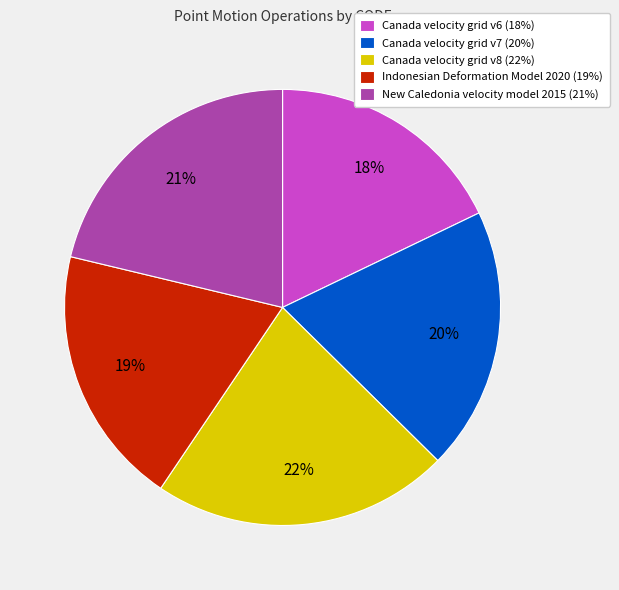

What percentage is the Canada velocity grid v8 (22%) slice, to the nearest percent?

22%